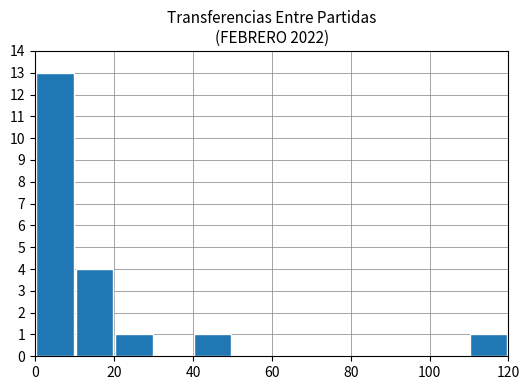

What is the sum of all values?

20